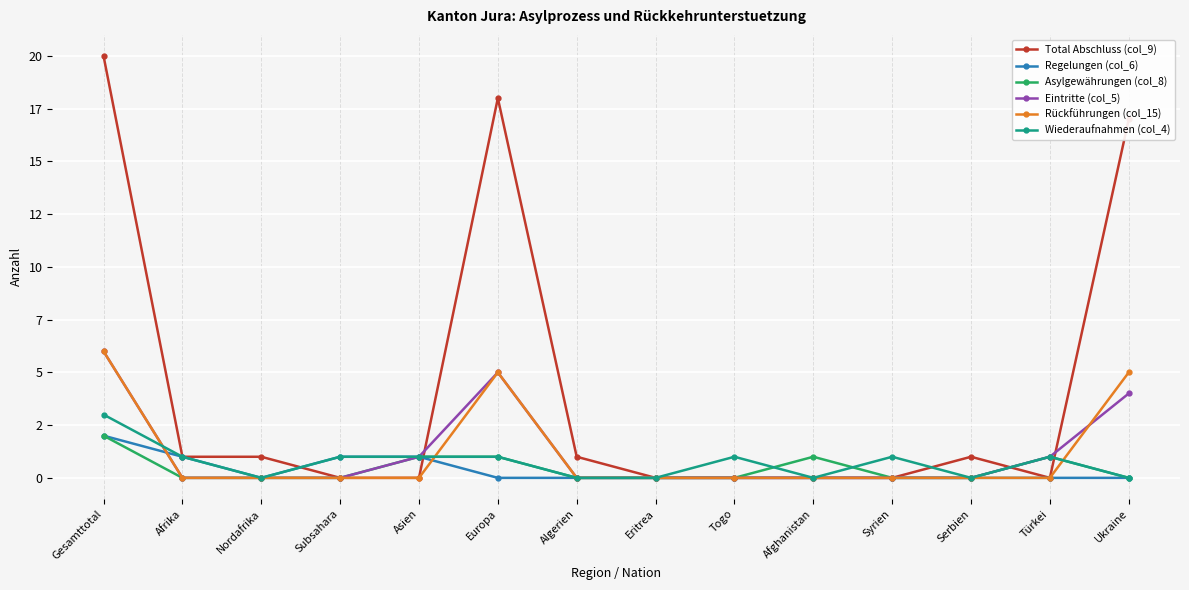

What is the difference between the maximum and minimum values in the Regelungen (col_6) series?

2